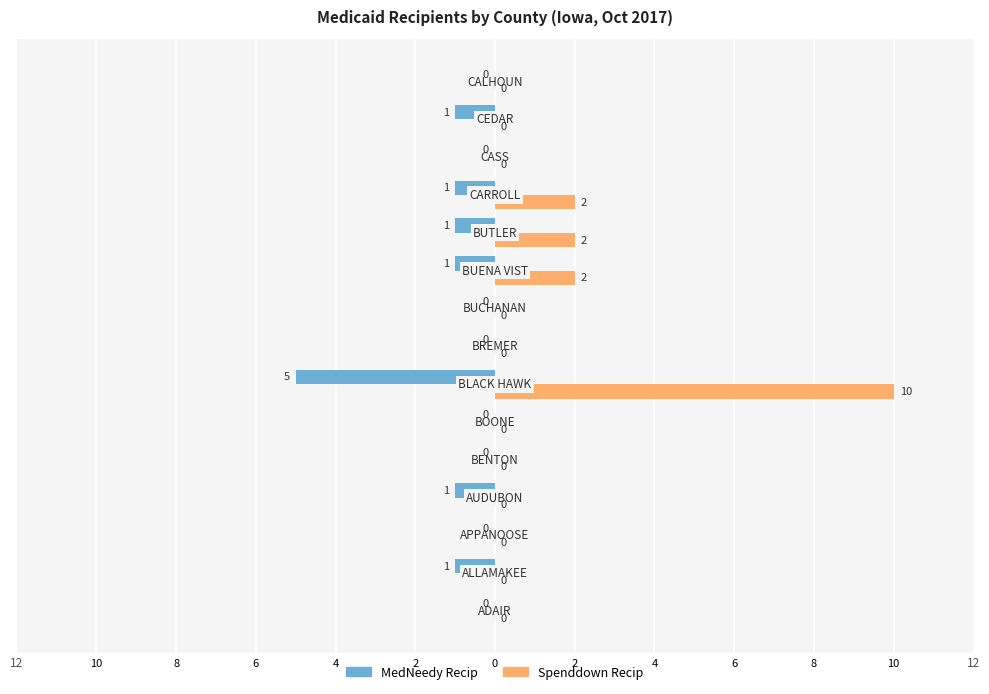

What are all the series names shown in the legend?

MedNeedy Recip, Spenddown Recip